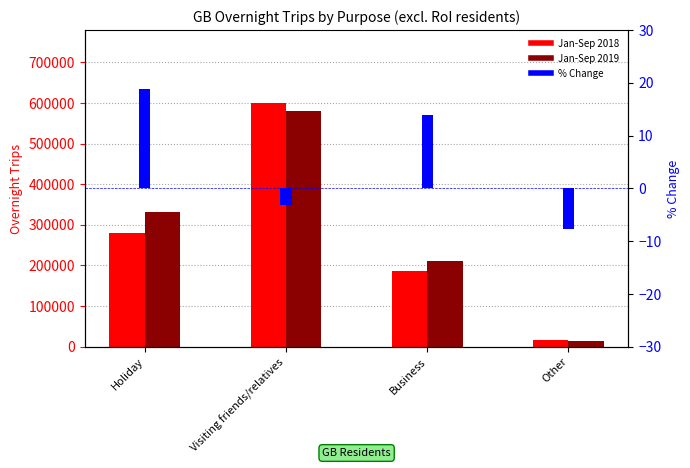

At which category is the sum across all series the highest?

Visiting friends/relatives